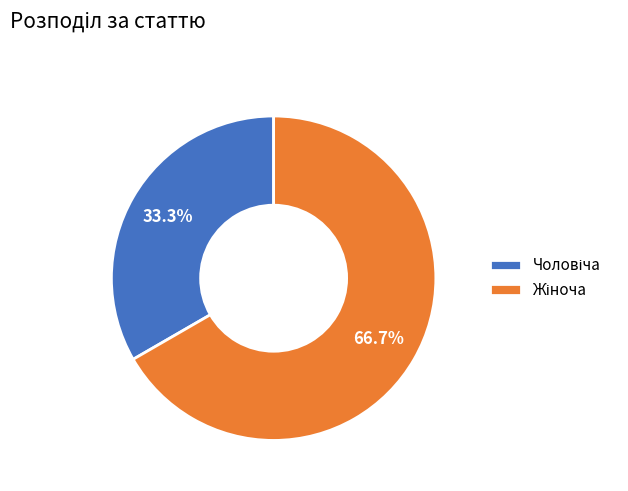

To the nearest percent, what is the average slice percentage?

50%